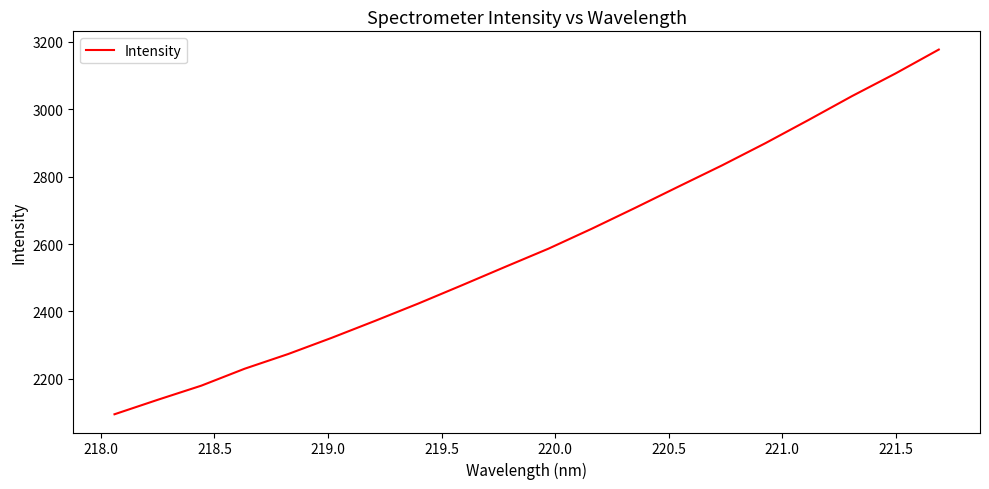

What is the difference between the maximum and minimum values?

1081.2